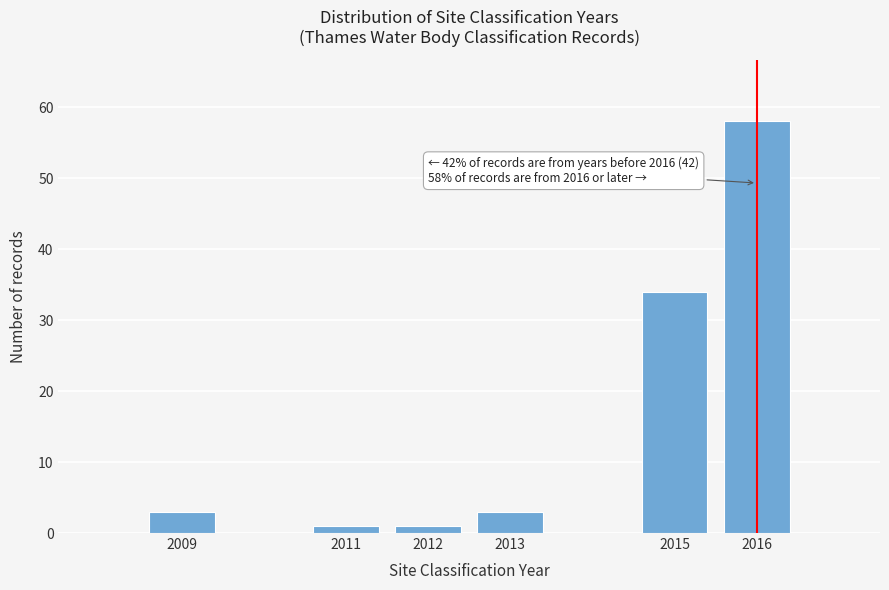

Reading left to right, extract all data points from this chart.

3	1	1	3	34	58